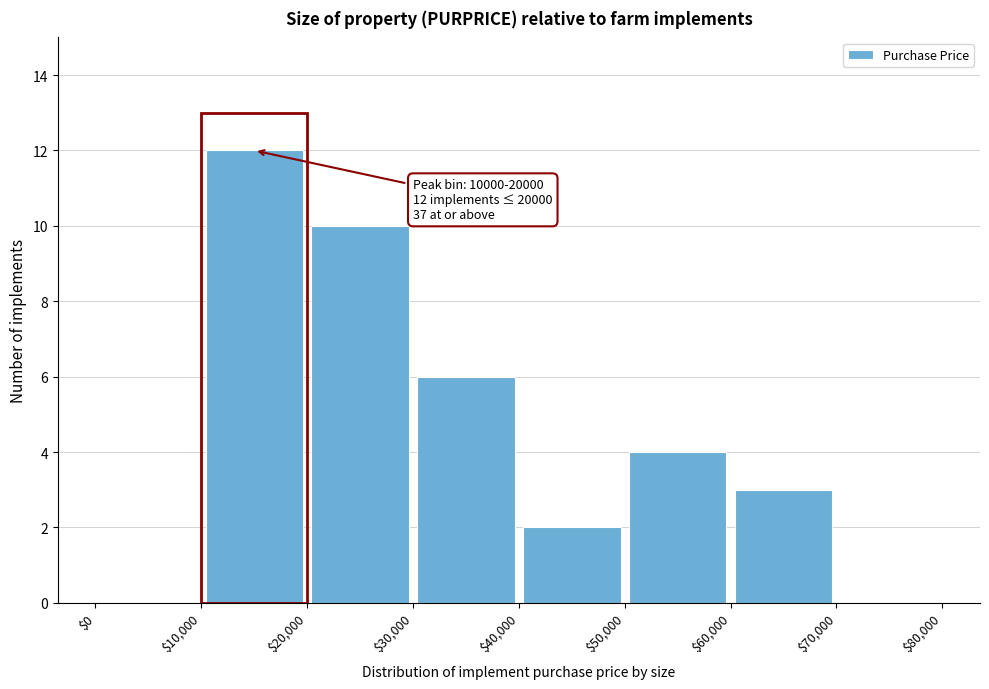

Over which range of the x-axis is the bar tallest?

$10,000 to $20,000